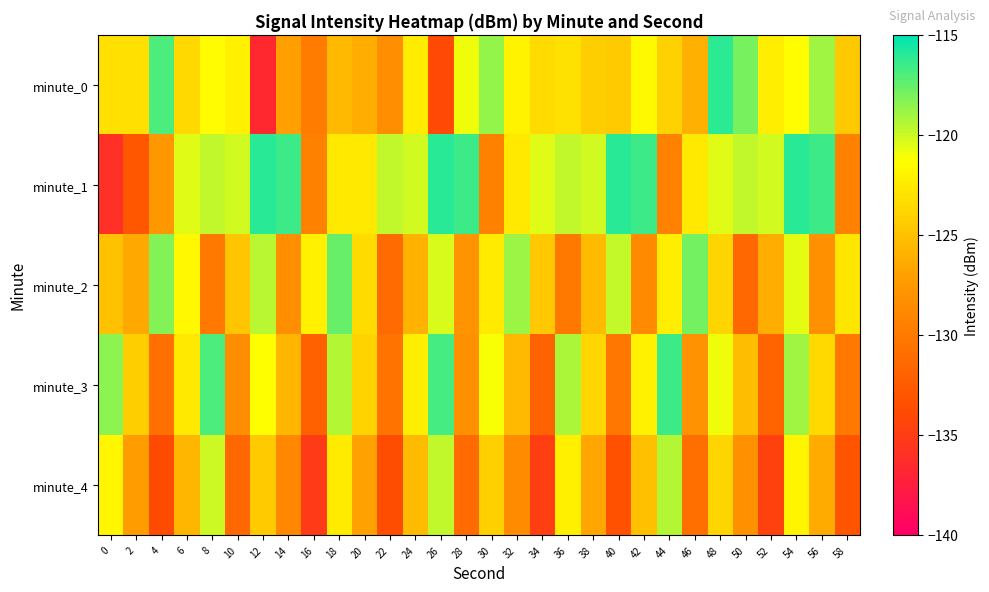

What is the total value across all series at 2?

-634.1